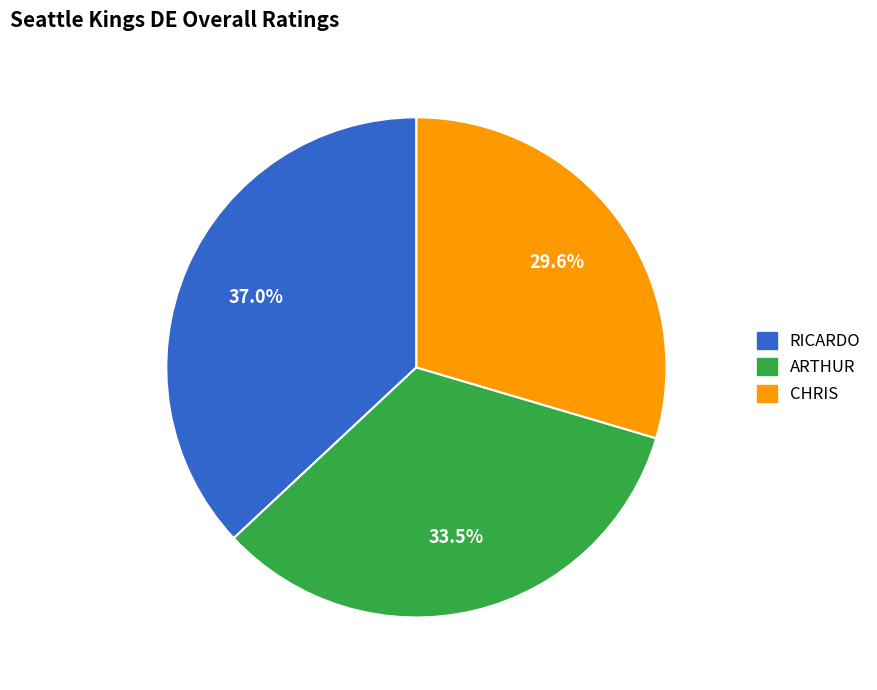

Is there any slice that represents more than half of the pie?

No